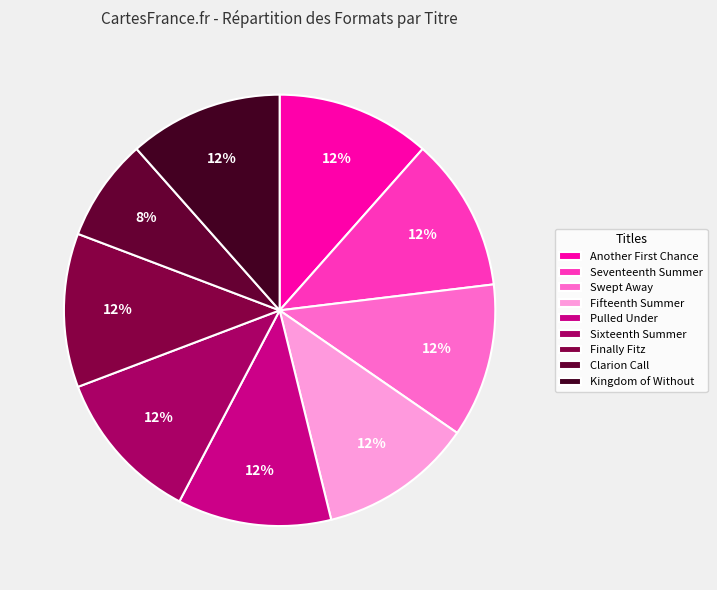

Is it true that Finally Fitz is 18% of the pie?

False